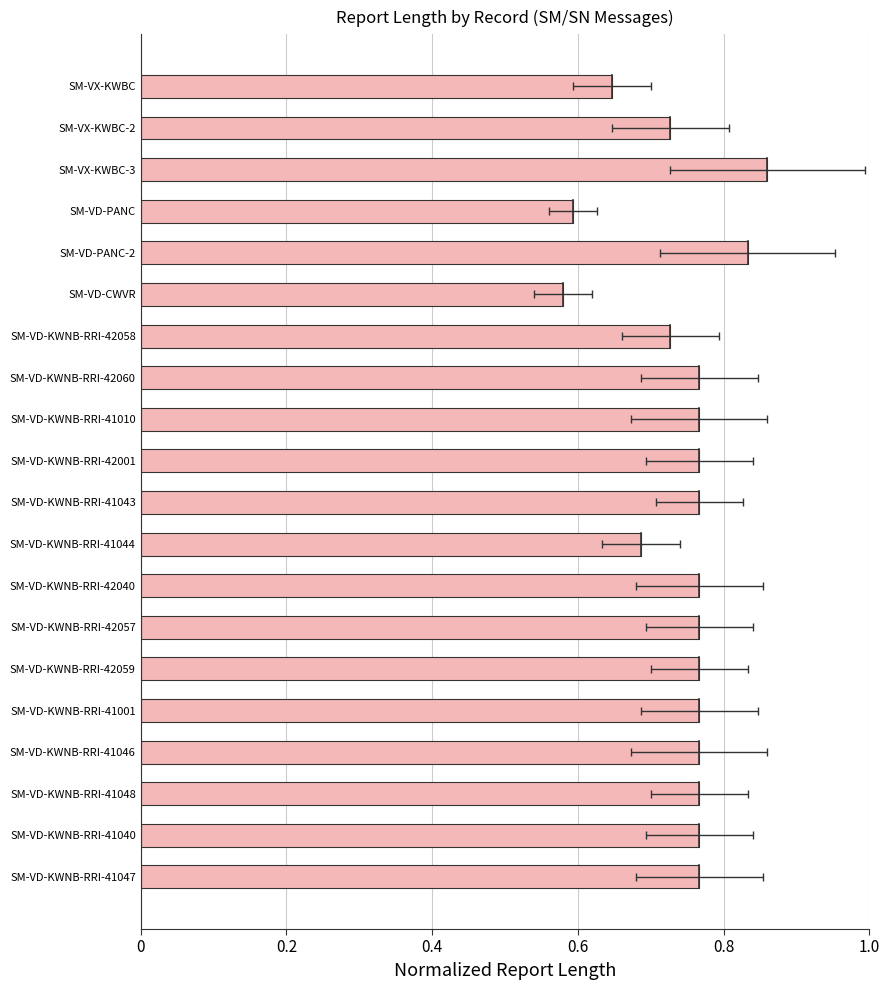

Does the chart contain stacked bars?

No